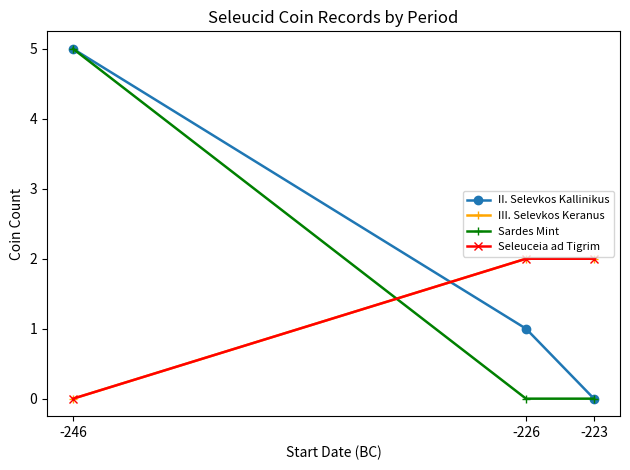

Does the chart have visible grid lines?

No